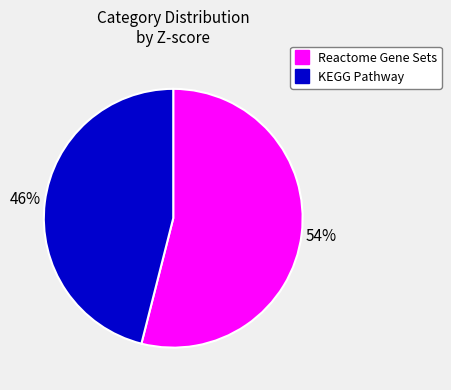

To the nearest percent, what is the difference between the KEGG Pathway and Reactome Gene Sets slice percentages?

8%